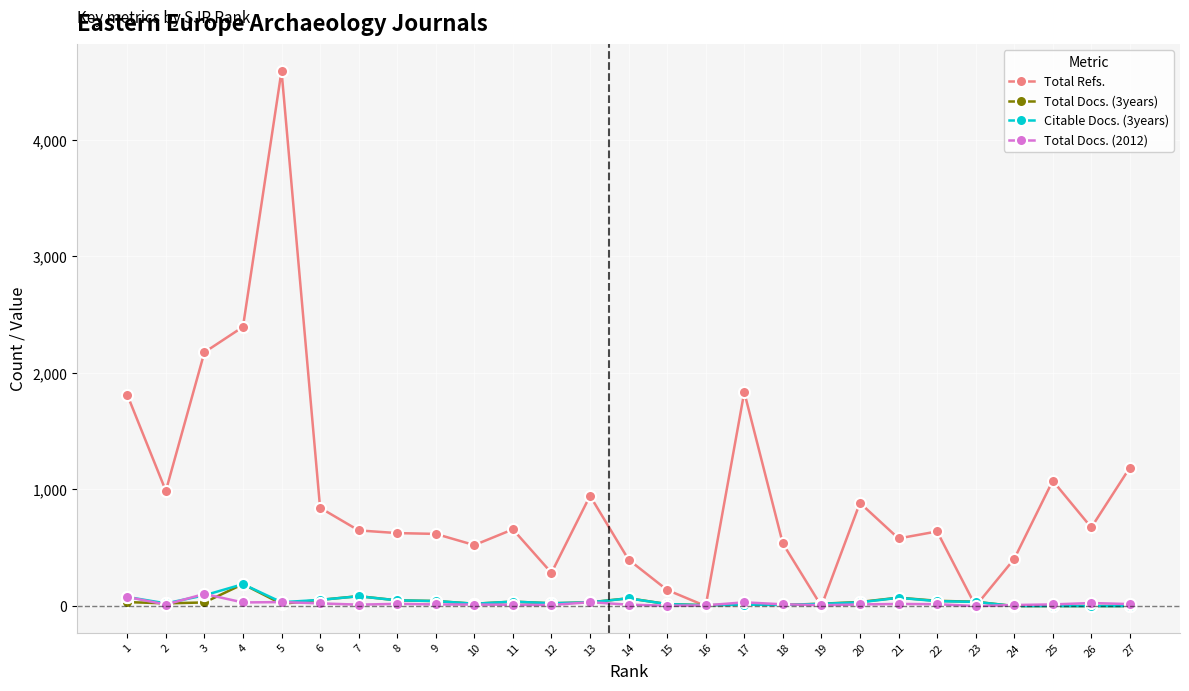

Count the number of data series in this chart.

4